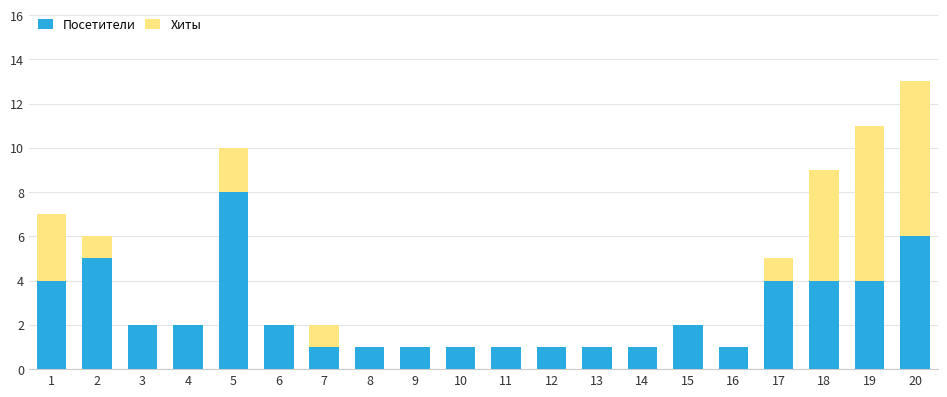

Is it true that Посетители equals 4 at 18?

True